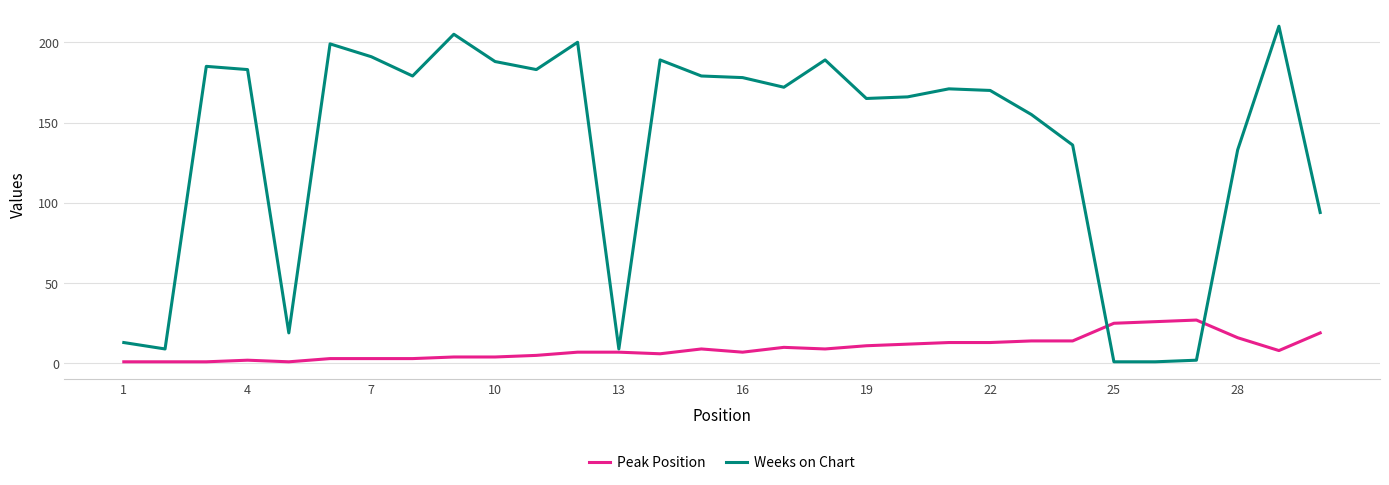

List the series in order of their peak value, lowest first.

Peak Position, Weeks on Chart